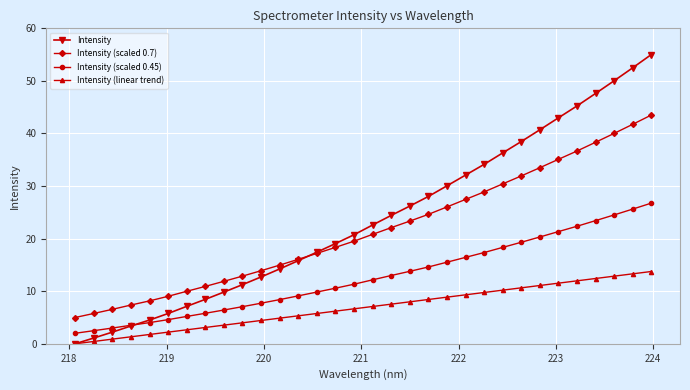

What is the value of the Intensity (scaled 0.45) point at the 15th from the left?

10.6